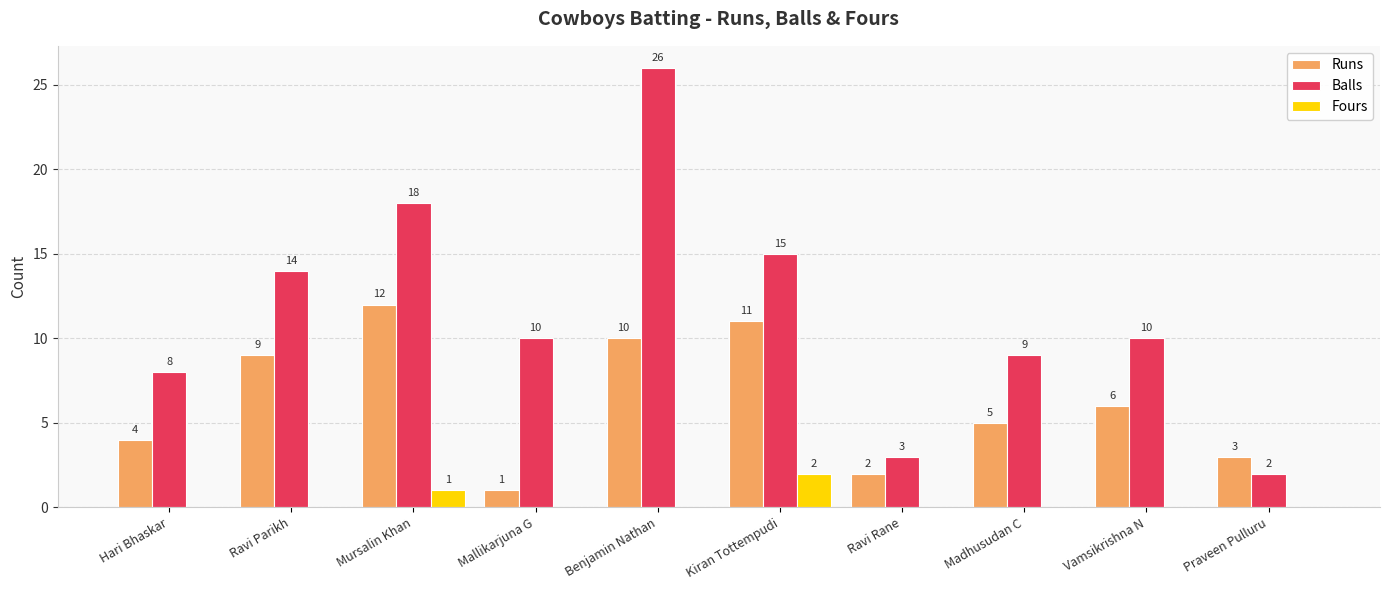

At which category is the sum across all series the highest?

Benjamin Nathan